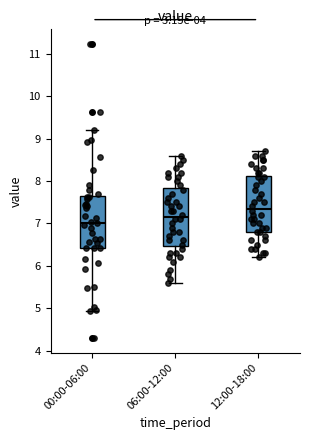

Reading left to right, read every box against the y-axis: the position of its median line, the range the box covers, and the ends of its whiskers. The values are not printed on the chart, so give them approximately, as read against the axis.

00:00-06:00: median 7.0, box 6.4 to 7.6, whiskers 4.9 to 9.2
06:00-12:00: median 7.2, box 6.5 to 7.8, whiskers 5.6 to 8.6
12:00-18:00: median 7.4, box 6.8 to 8.1, whiskers 6.2 to 8.7